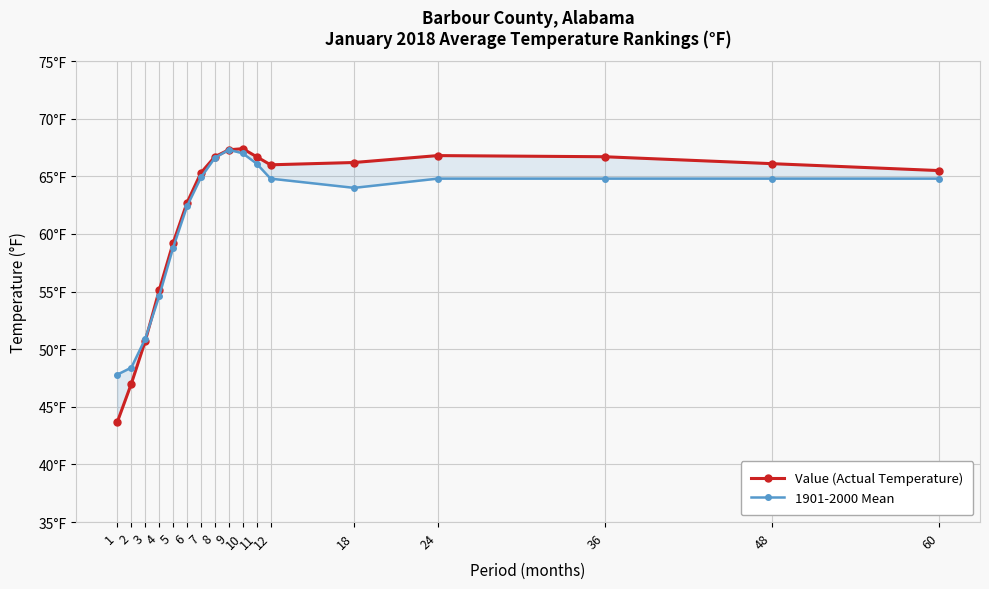

What is the sum of the Value (Actual Temperature) values at 36 and 8?

133.4